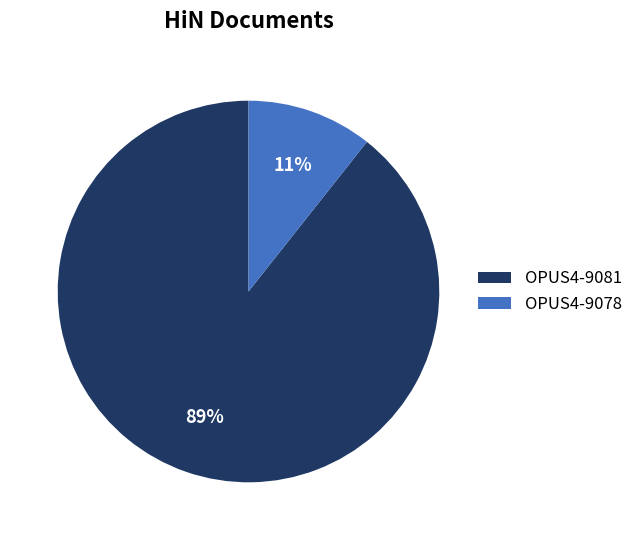

Does any single category account for the majority?

Yes